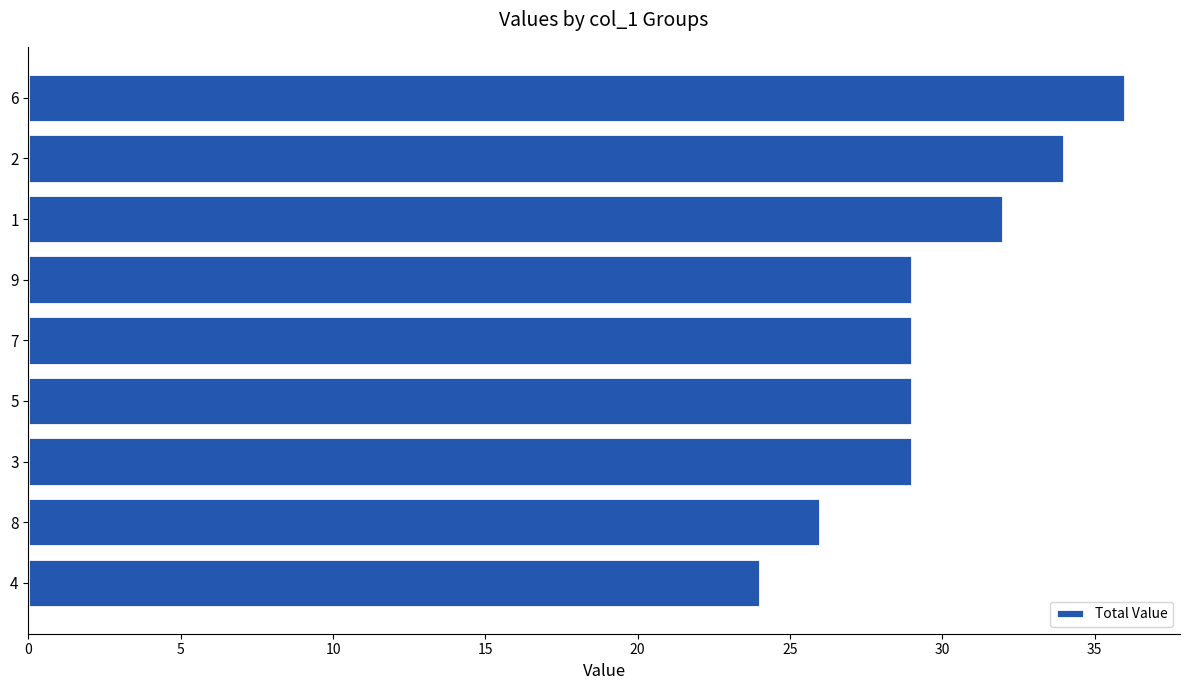

What position from the bottom is 5?

4